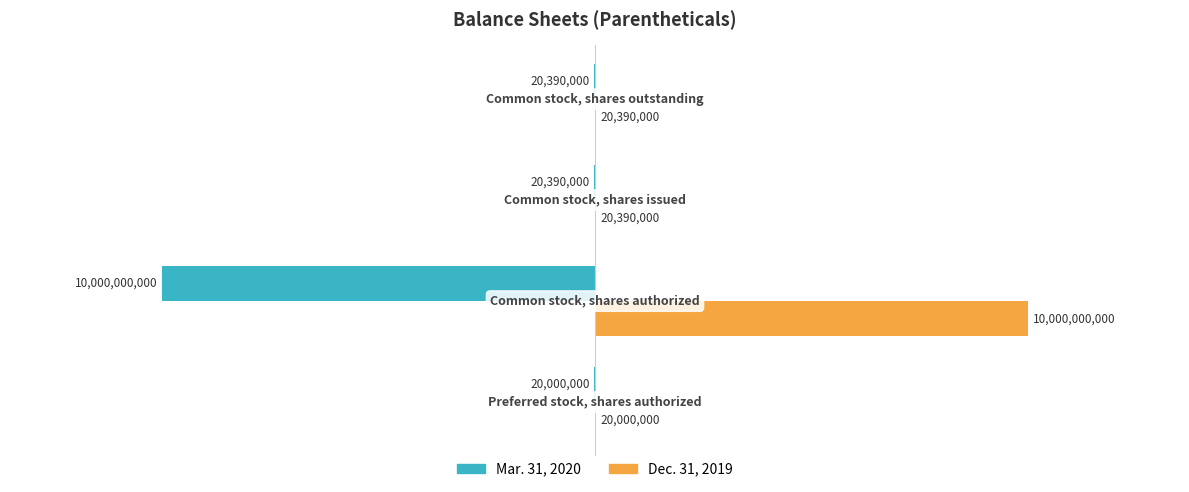

Which series has the largest total across all categories?

Dec. 31, 2019